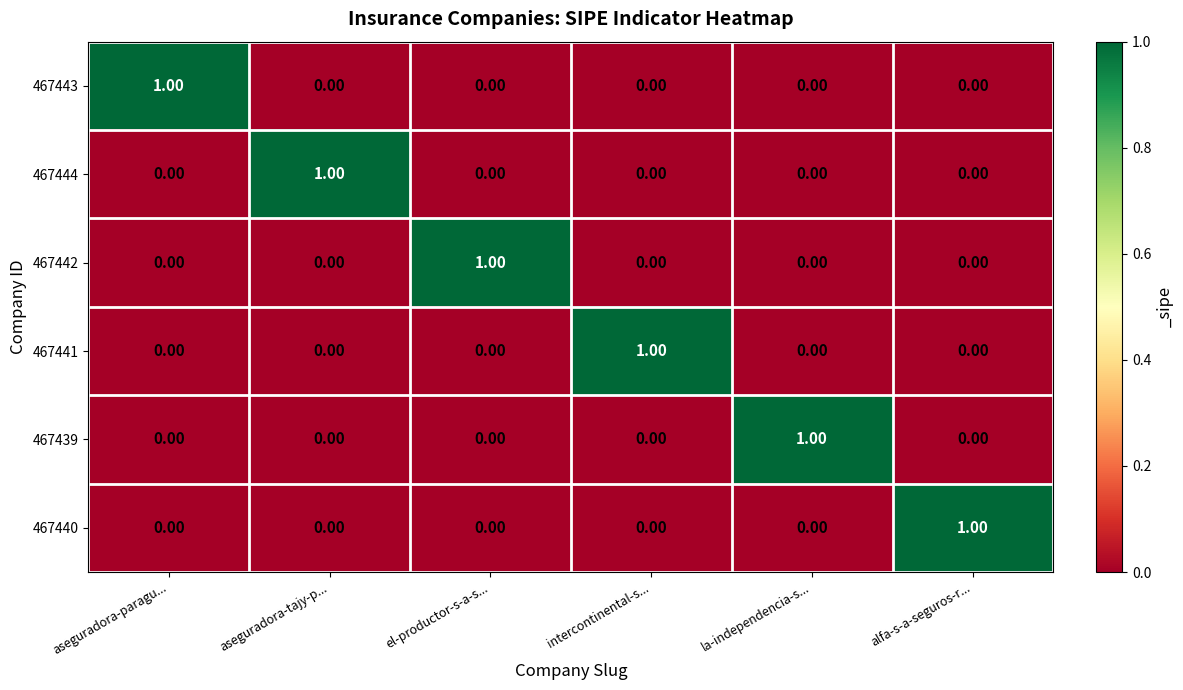

Is the value of 467439 at alfa-s-a-seguros-r... greater than the value of 467440 at alfa-s-a-seguros-r...?

No